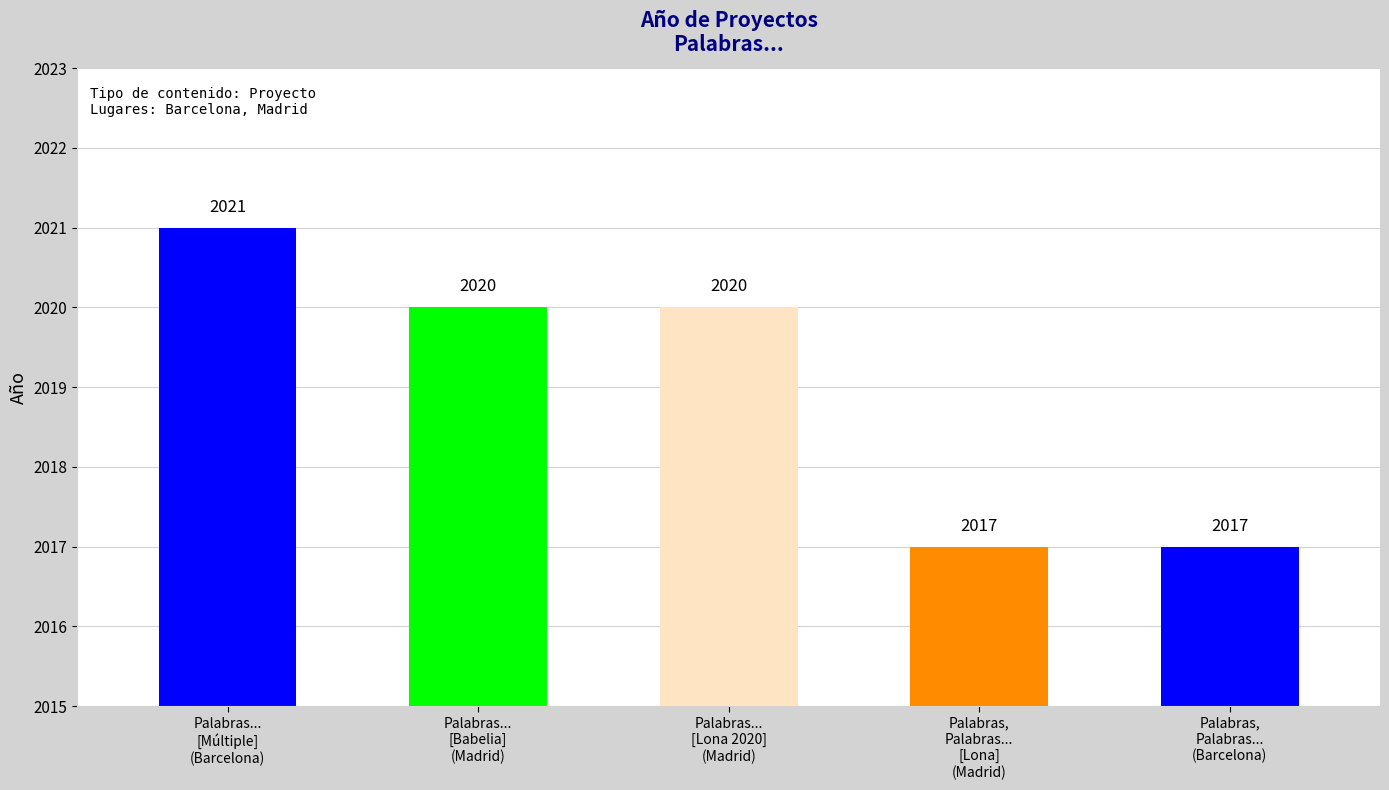

What is the difference between the second highest and minimum values?

3